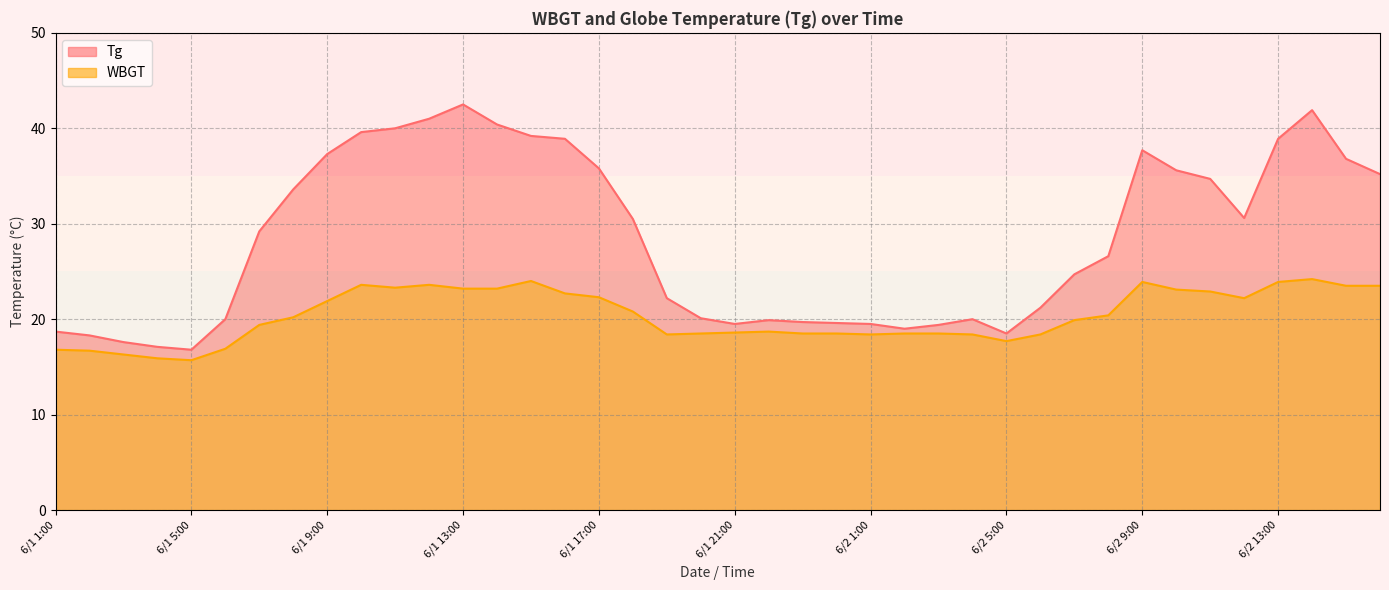

What is the sum of the Tg values at 6/2 13:00 and 6/2 8:00?

65.5